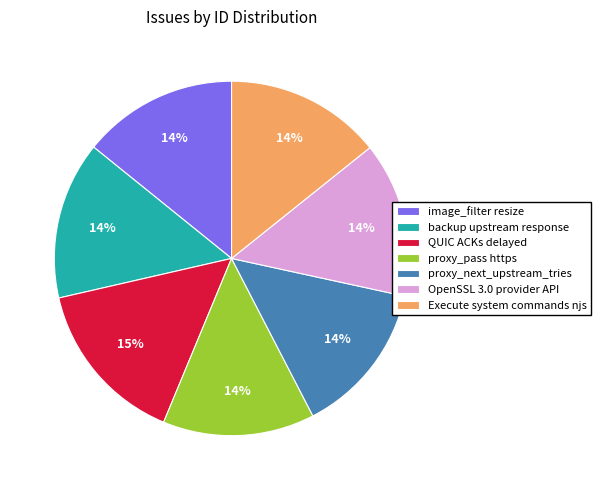

To the nearest percent, what is the difference between the largest and smallest slice percentages?

1%